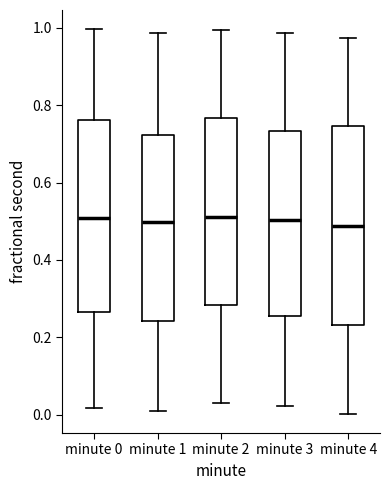

Where is the lower edge of the box for minute 1 on the y-axis? The values are not printed on the chart, so give them approximately, as read against the axis.

0.24